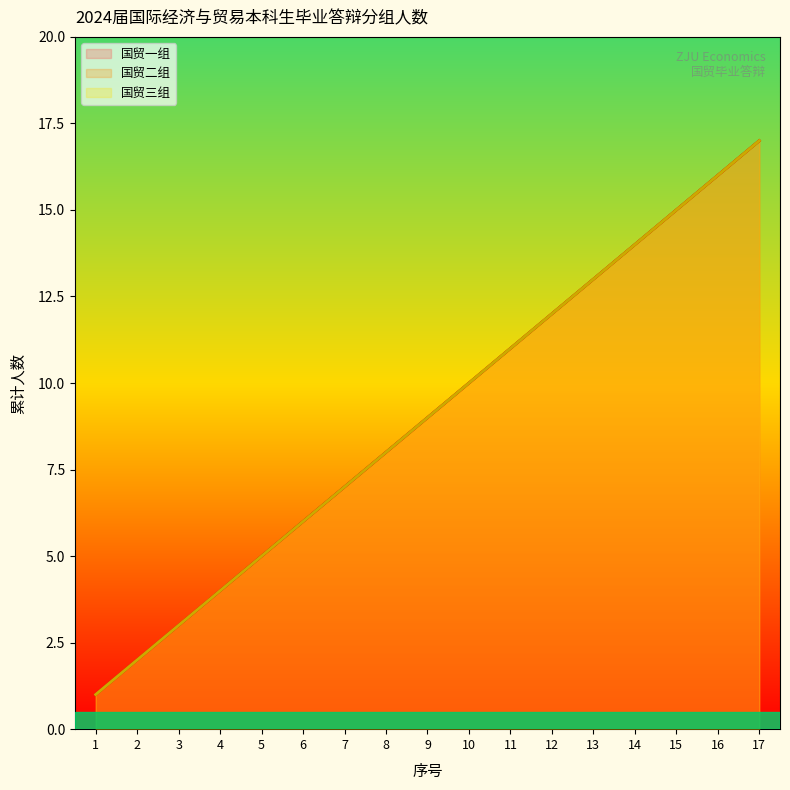

What is the minimum value shown in the chart?

1